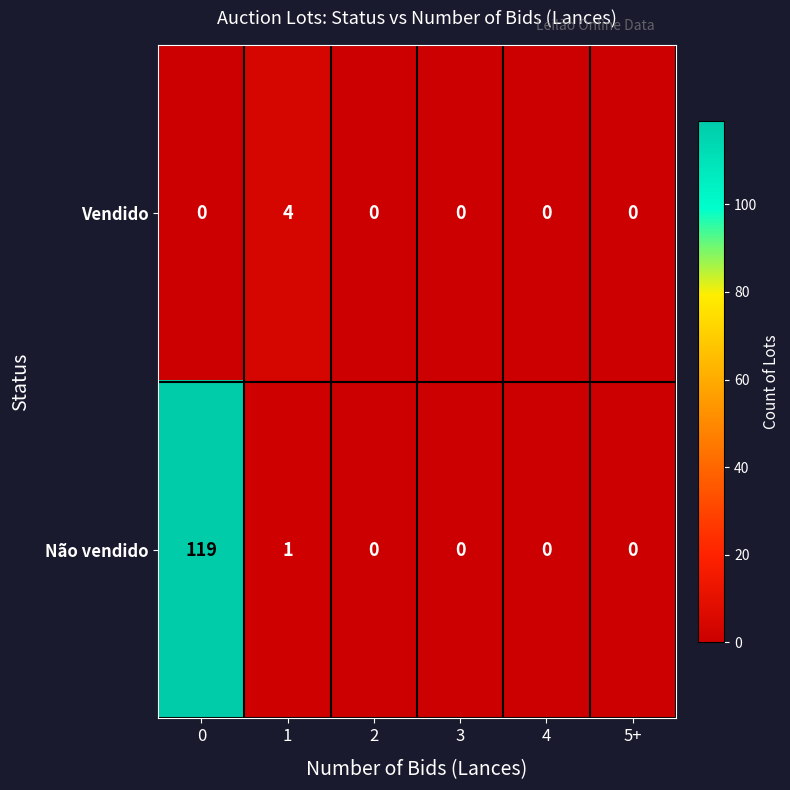

True or false: Não vendido has a value of 119 at 0.

True